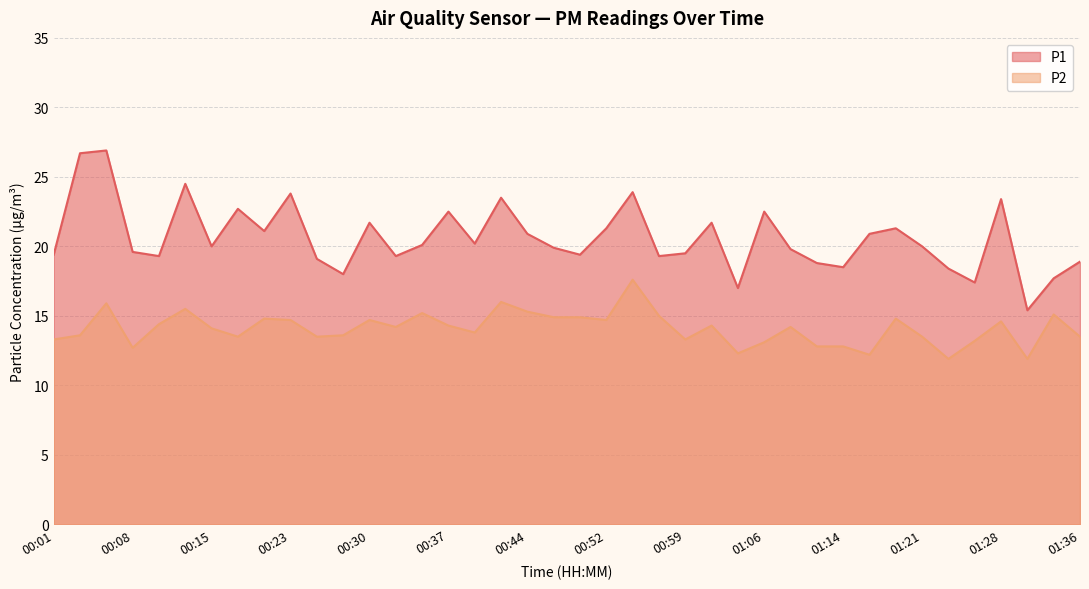

True or false: P2 has a value of 13.5 at 00:25.

True